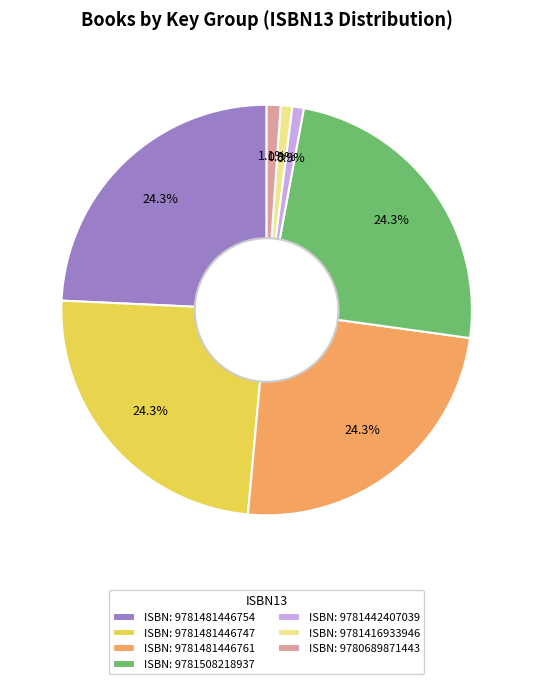

To the nearest percent, what is the average slice percentage?

14%